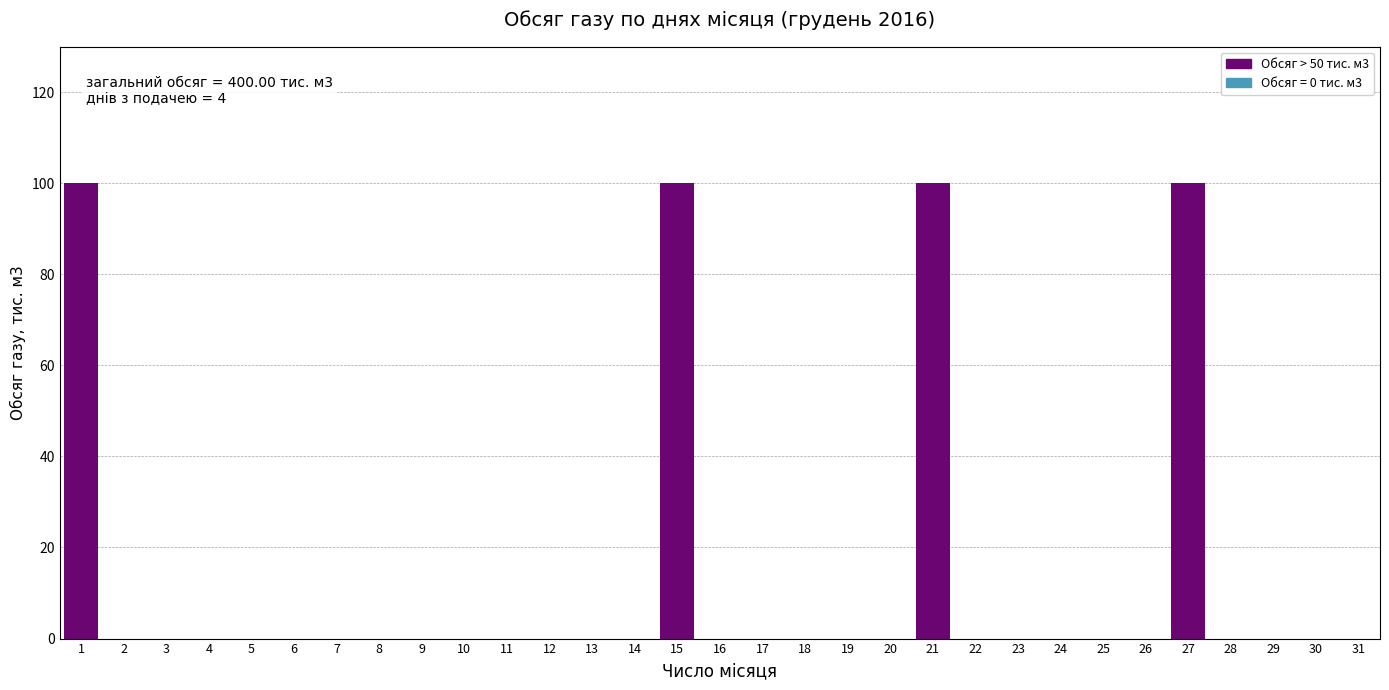

The value at 2 is 0.0. True or false?

True